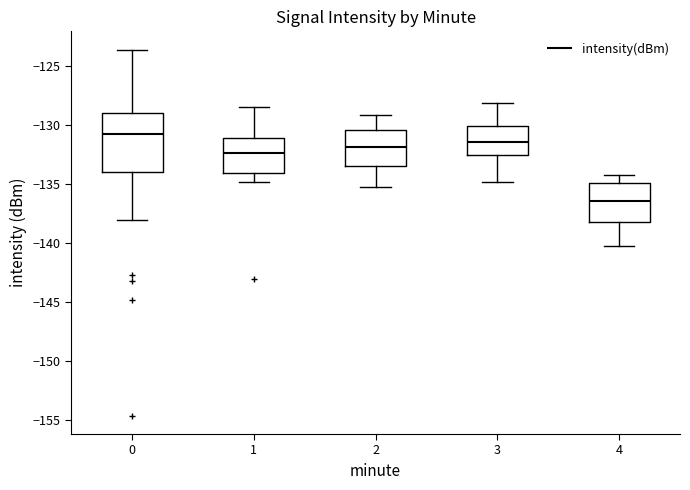

Which box's median line is the lowest?

4